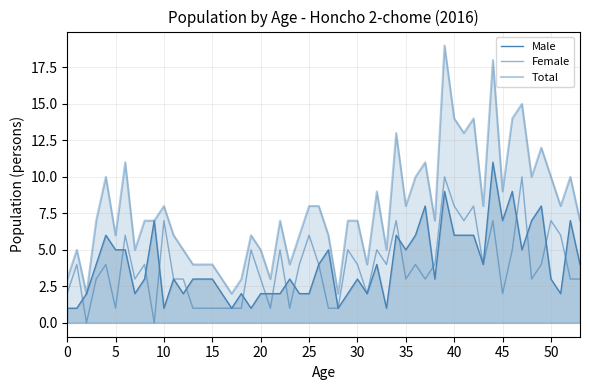

List the labels in order of Male (young) value, smallest first.

0, 1, 10, 2, 7, 12, 8, 11, 13, 14, 3, 5, 6, 4, 9